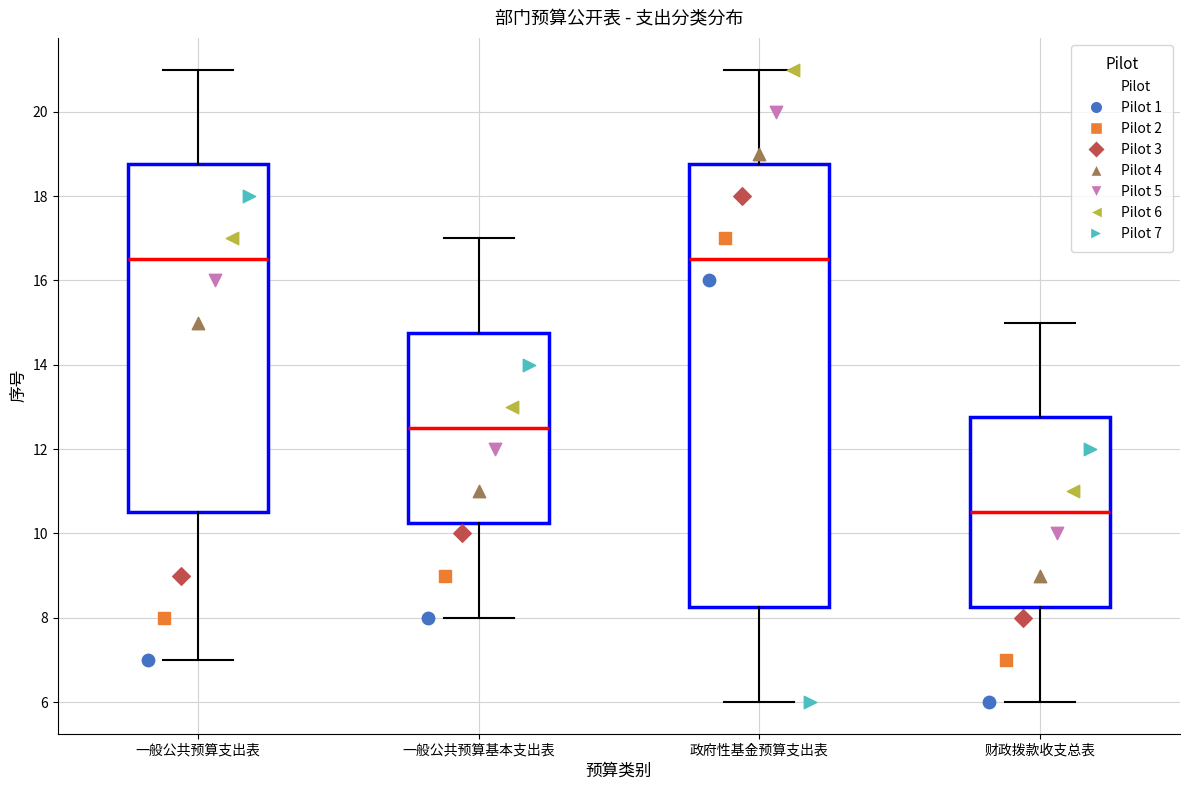

Reading left to right, transcribe this box plot: for each box, give where its median line is, the range the box spans, and where its two whiskers end, as read against the y-axis. The values are not printed on the chart, so give them approximately, as read against the axis.

一般公共预算支出表: median 16.6, box 10.6 to 18.8, whiskers 7.0 to 21.0
一般公共预算基本支出表: median 12.6, box 10.2 to 14.8, whiskers 8.0 to 17.0
政府性基金预算支出表: median 16.6, box 8.2 to 18.8, whiskers 6.0 to 21.0
财政拨款收支总表: median 10.6, box 8.2 to 12.8, whiskers 6.0 to 15.0